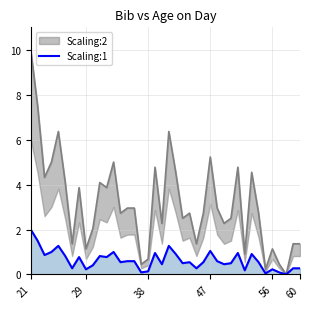

Where is the data nearest to the value 1?

47